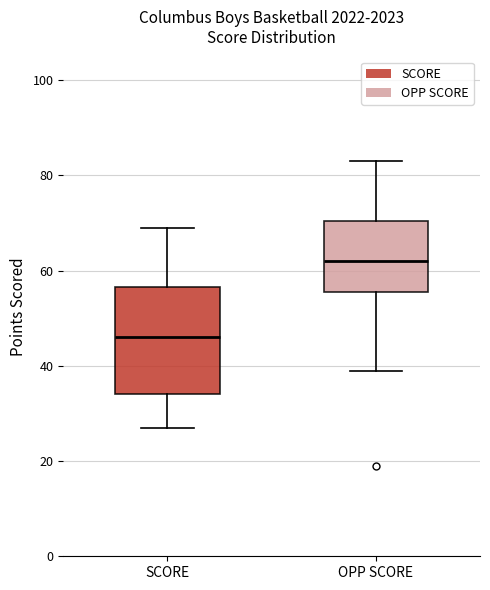

Reading left to right, read every box against the y-axis: the position of its median line, the range the box covers, and the ends of its whiskers. The values are not printed on the chart, so give them approximately, as read against the axis.

SCORE: median 46, box 34 to 56, whiskers 28 to 70
OPP SCORE: median 62, box 56 to 70, whiskers 40 to 84